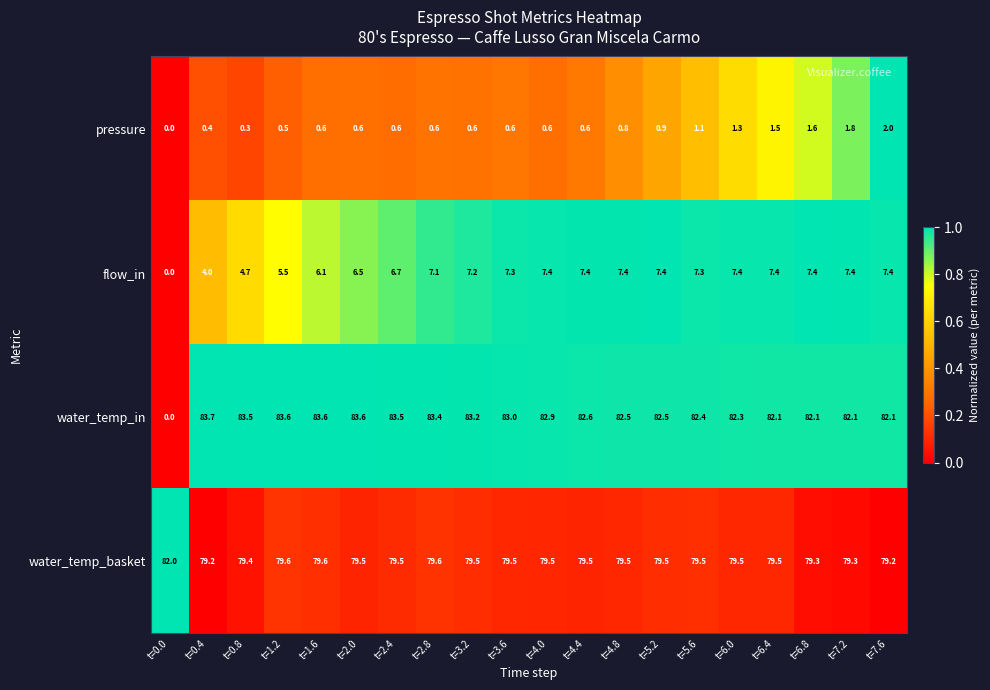

Which series has the largest total across all categories?

water_temp_basket